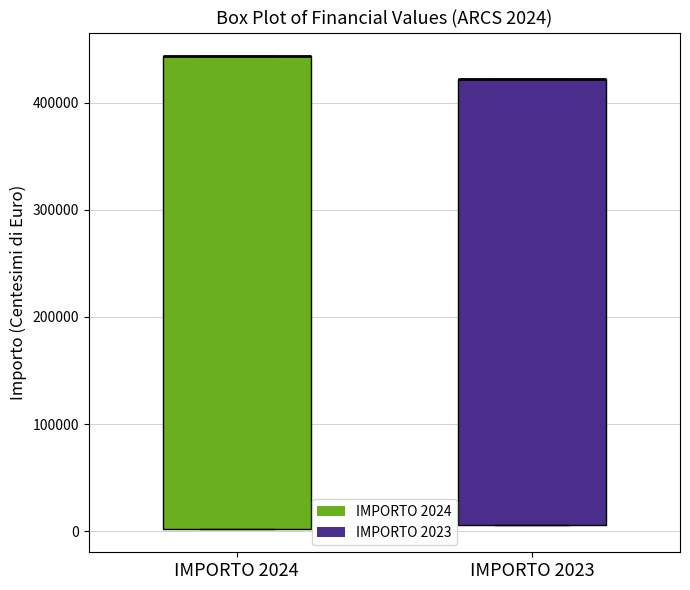

Comparing the boxes themselves (not the whiskers), which one is the tallest?

IMPORTO 2024